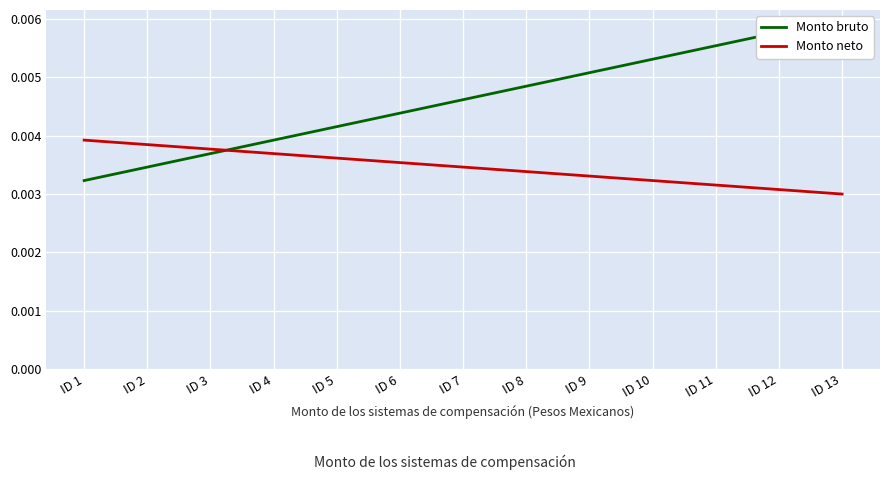

True or false: Monto neto has more than 2 interior local peaks.

False